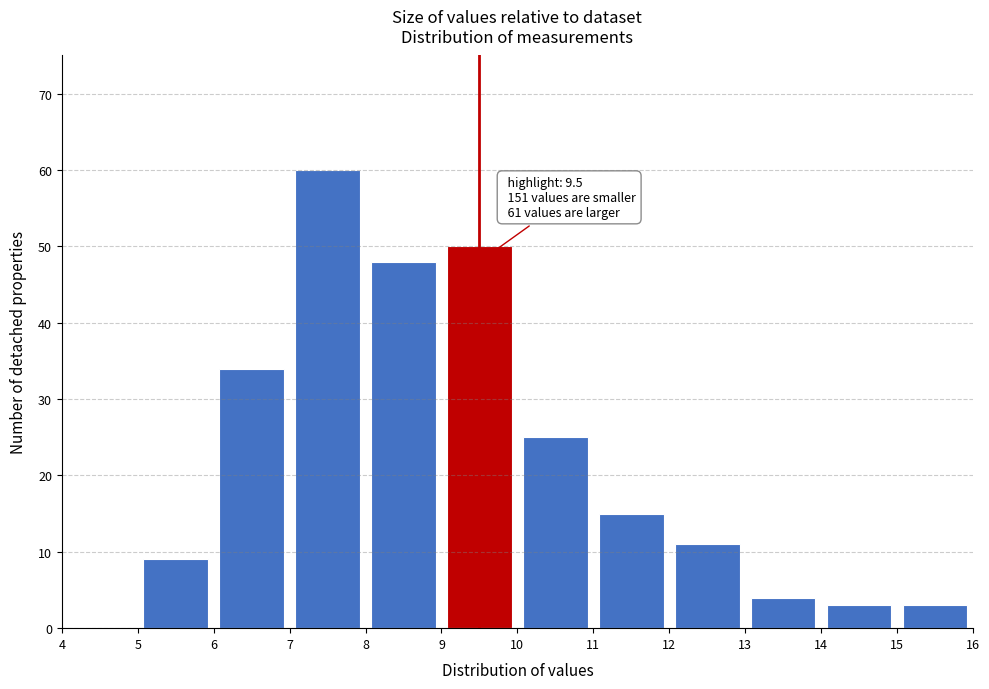

Over which range of the x-axis is the bar tallest?

7 to 8